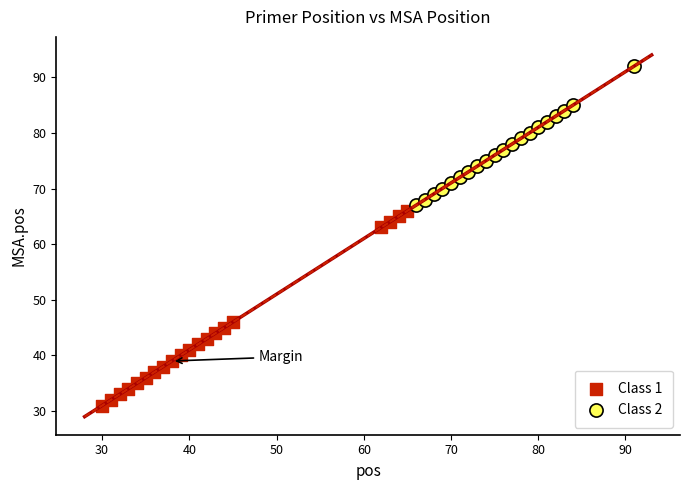

What are all the series names shown in the legend?

Class 1, Class 2